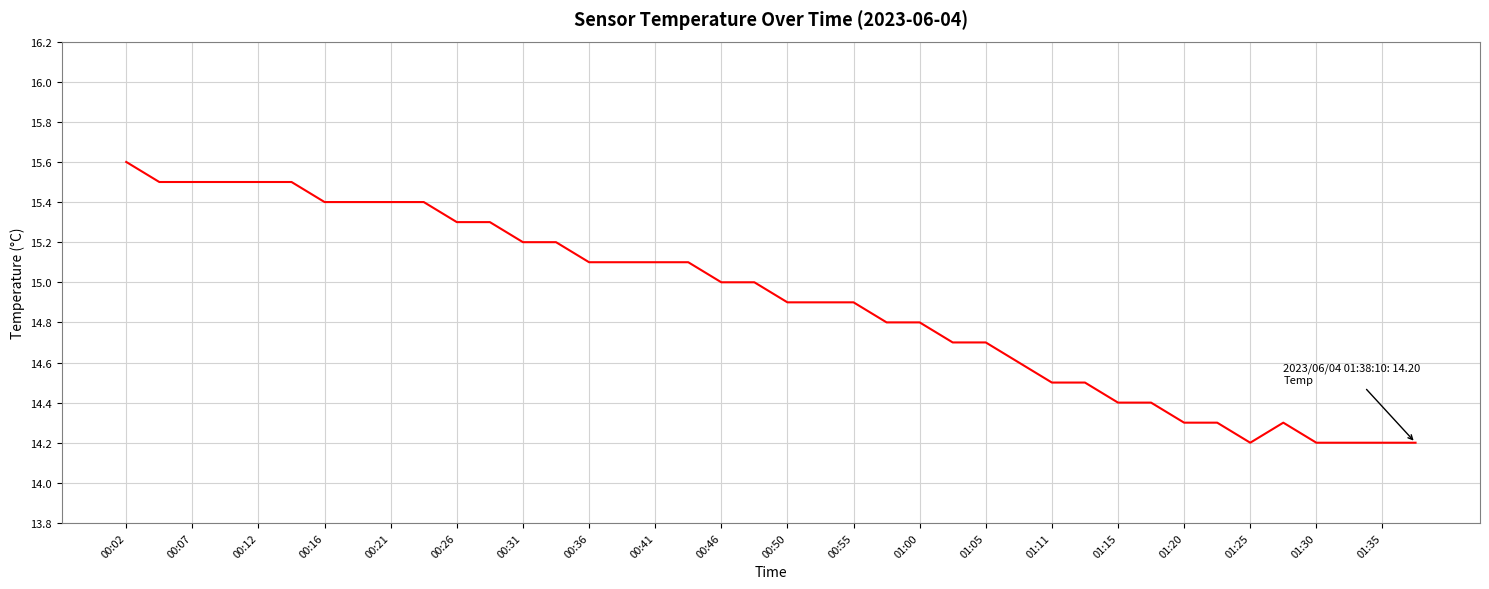

What is the smallest value displayed?

14.2